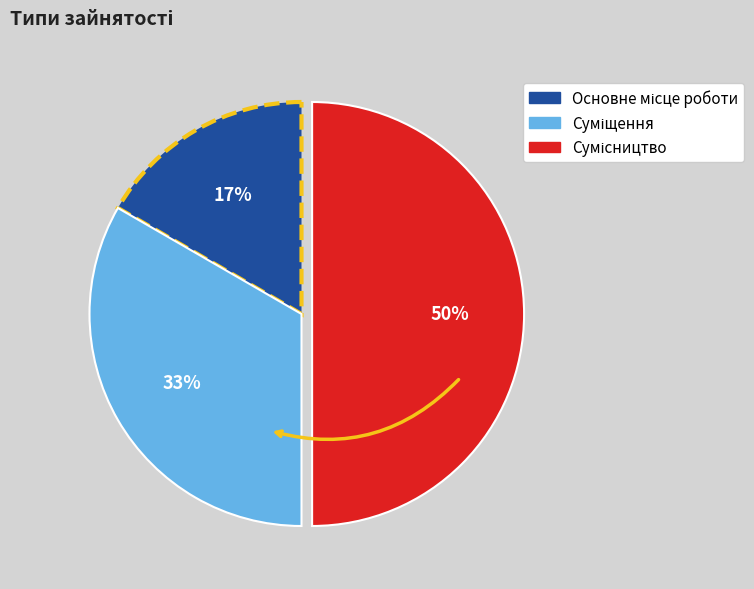

To the nearest percent, what is the average slice percentage?

33%